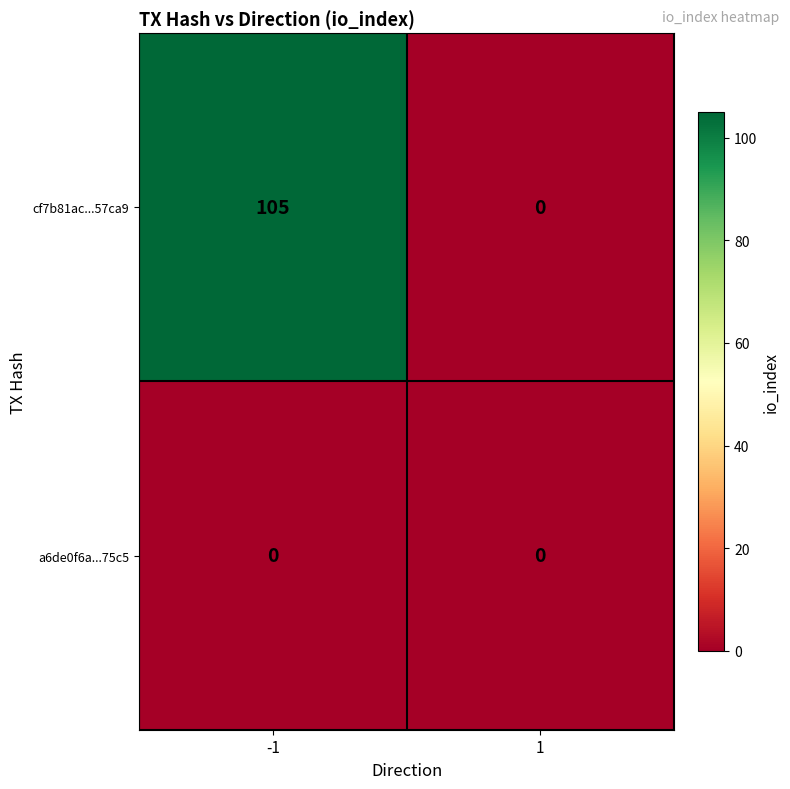

What is the greatest value displayed?

105